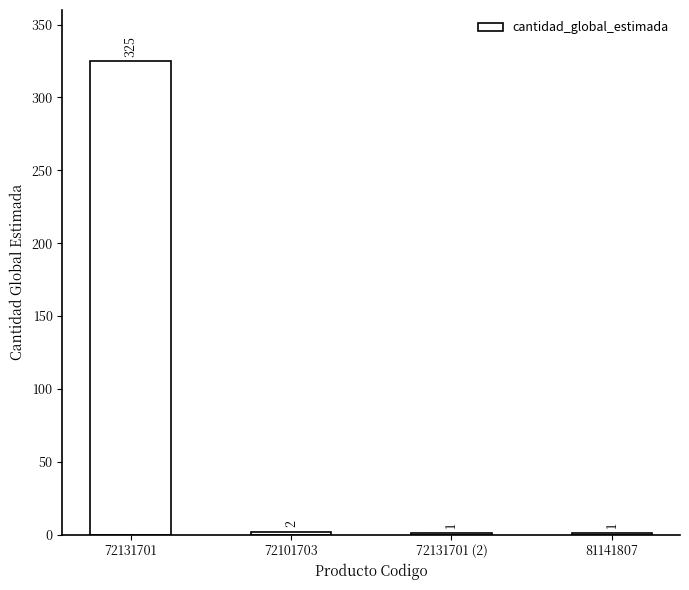

What is the maximum value shown in the chart?

325